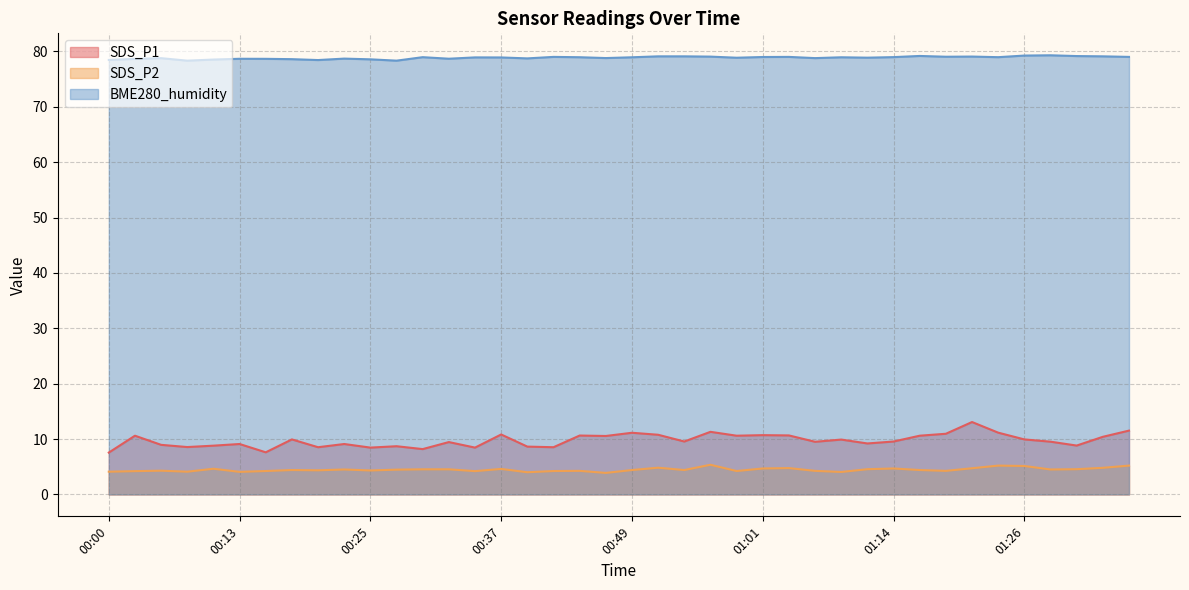

What is the lowest value of the SDS_P1 series?

7.5